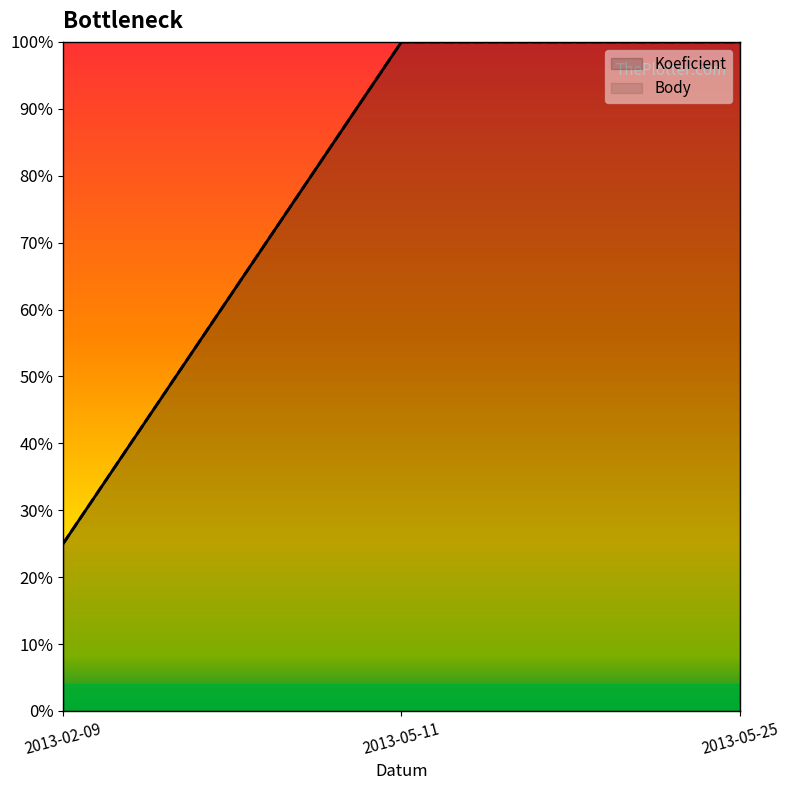

How many lines are shown in the chart?

2